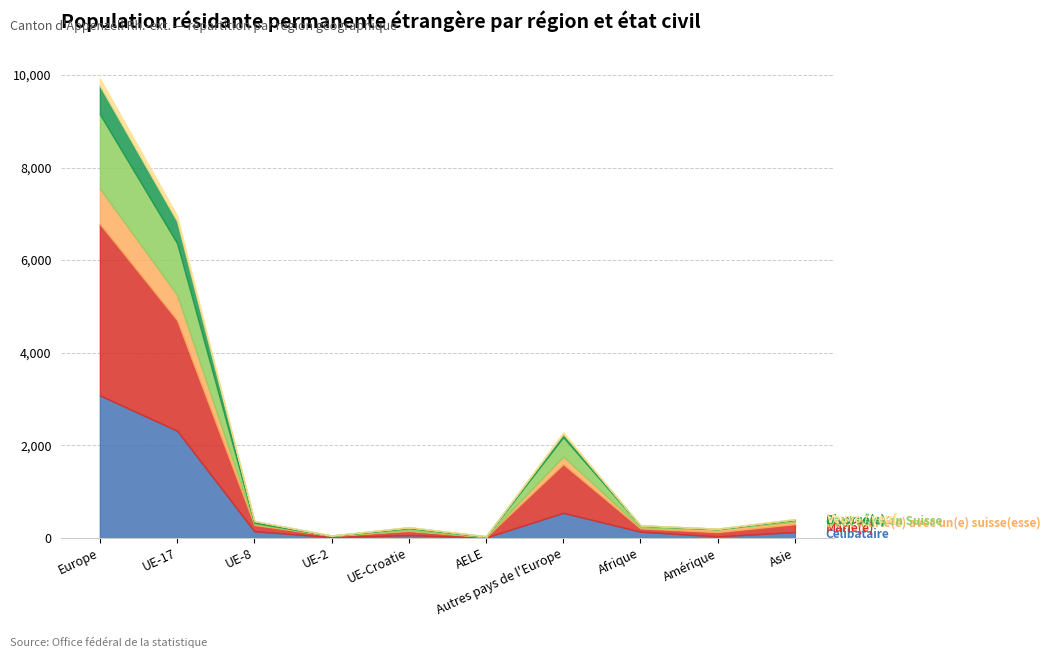

What position from the left is UE-Croatie?

5